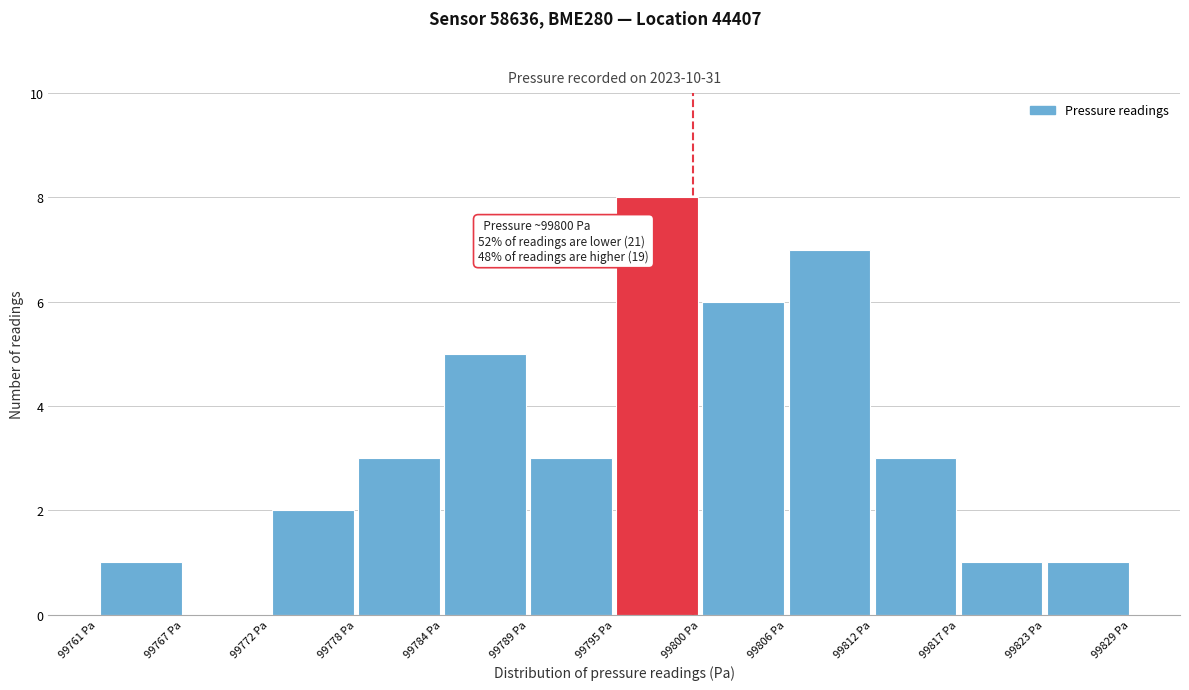

Over which range of the x-axis is the bar tallest?

99795 to 99800